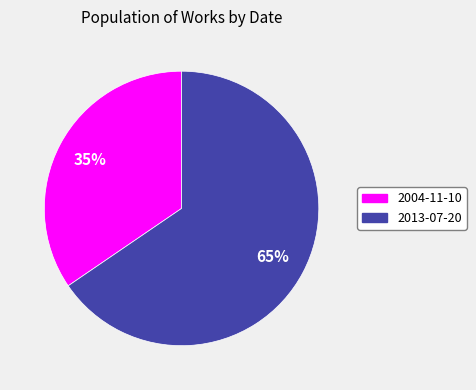

What percentage is the 2004-11-10 slice, to the nearest percent?

35%